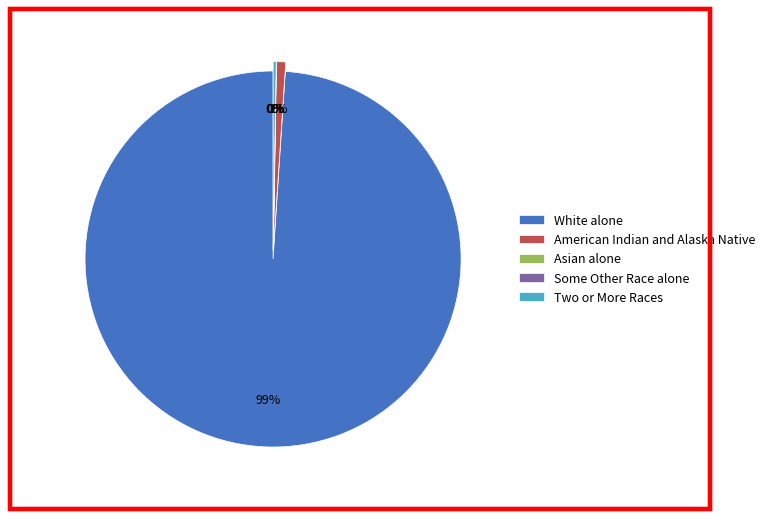

Which slice represents more than half of the pie?

White alone